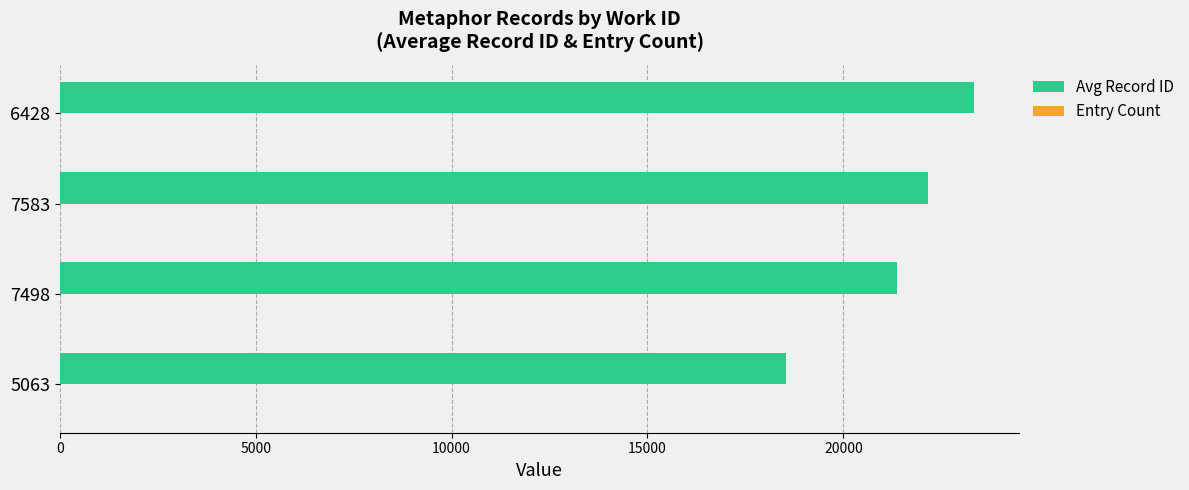

Which series changed the most between 5063 and 6428?

Avg Record ID